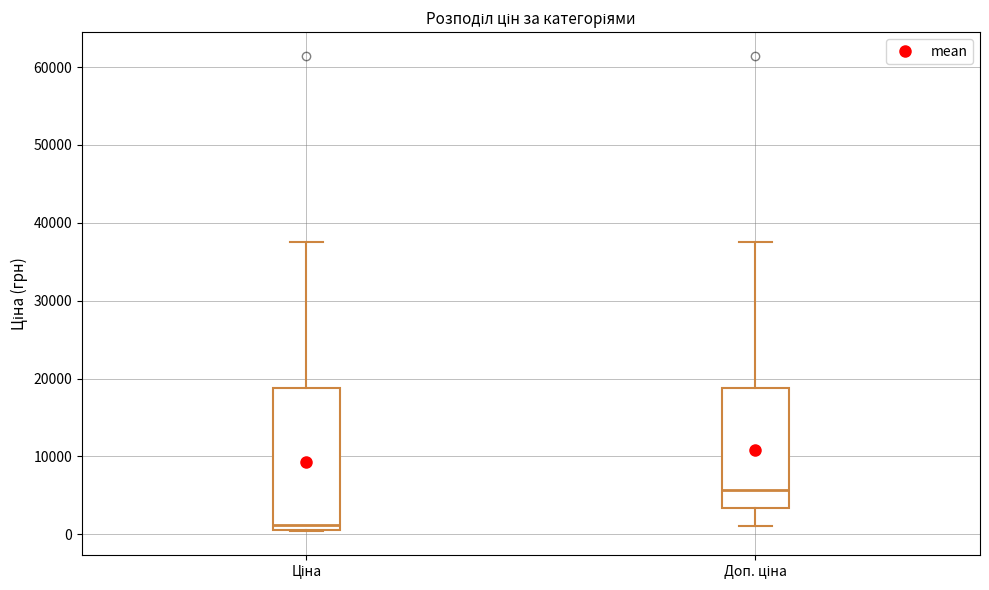

Where is the lower edge of the box for Доп. ціна on the y-axis? The values are not printed on the chart, so give them approximately, as read against the axis.

3000